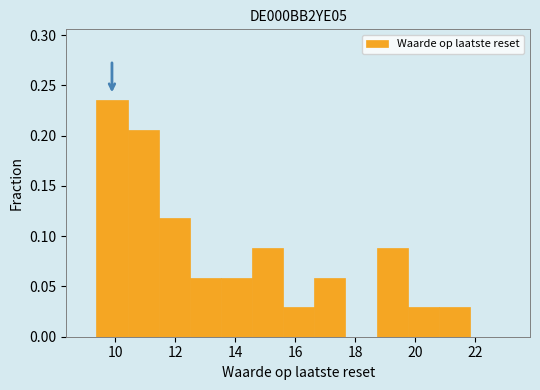

Reading left to right, transcribe this chart: for each bar, give the range it covers on the x-axis and its height. Neither the bar edges nor the heights are printed on the chart, so give them approximately, as read against the axes.

9.4 to 10.4: 0.235
10.4 to 11.4: 0.205
11.4 to 12.4: 0.120
12.4 to 13.6: 0.060
13.6 to 14.6: 0.060
14.6 to 15.6: 0.090
15.6 to 16.6: 0.030
16.6 to 17.6: 0.060
17.6 to 18.8: 0
18.8 to 19.8: 0.090
19.8 to 20.8: 0.030
20.8 to 21.8: 0.030